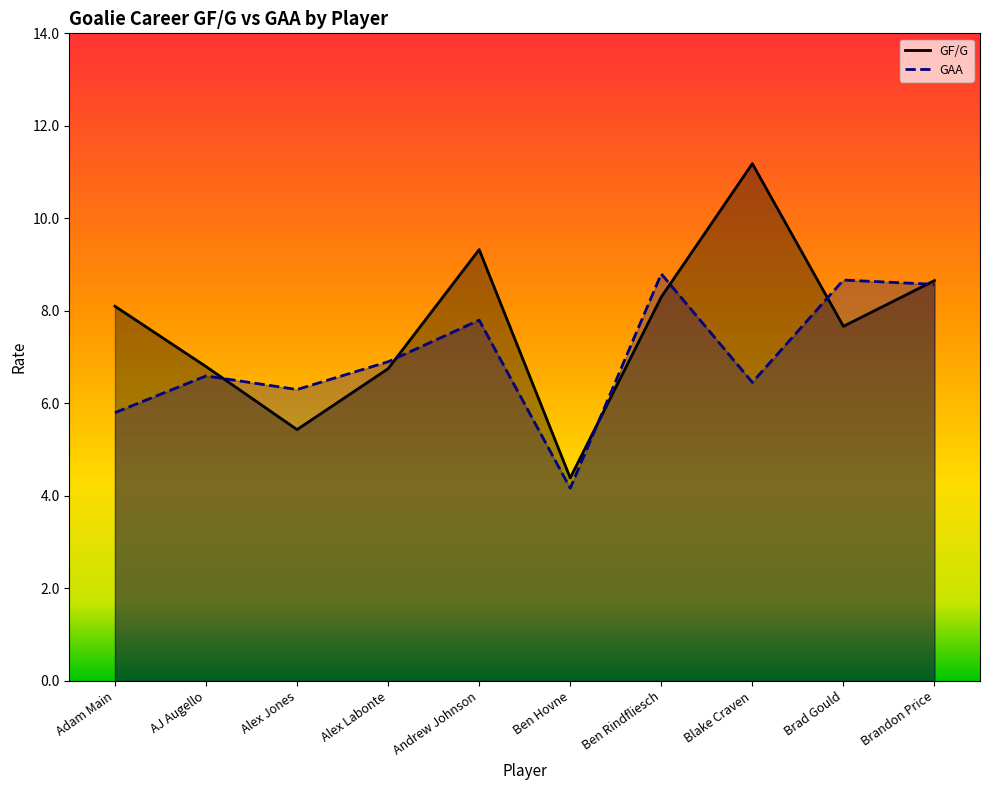

What is the spread (max minus min) of values at Blake Craven?

4.7